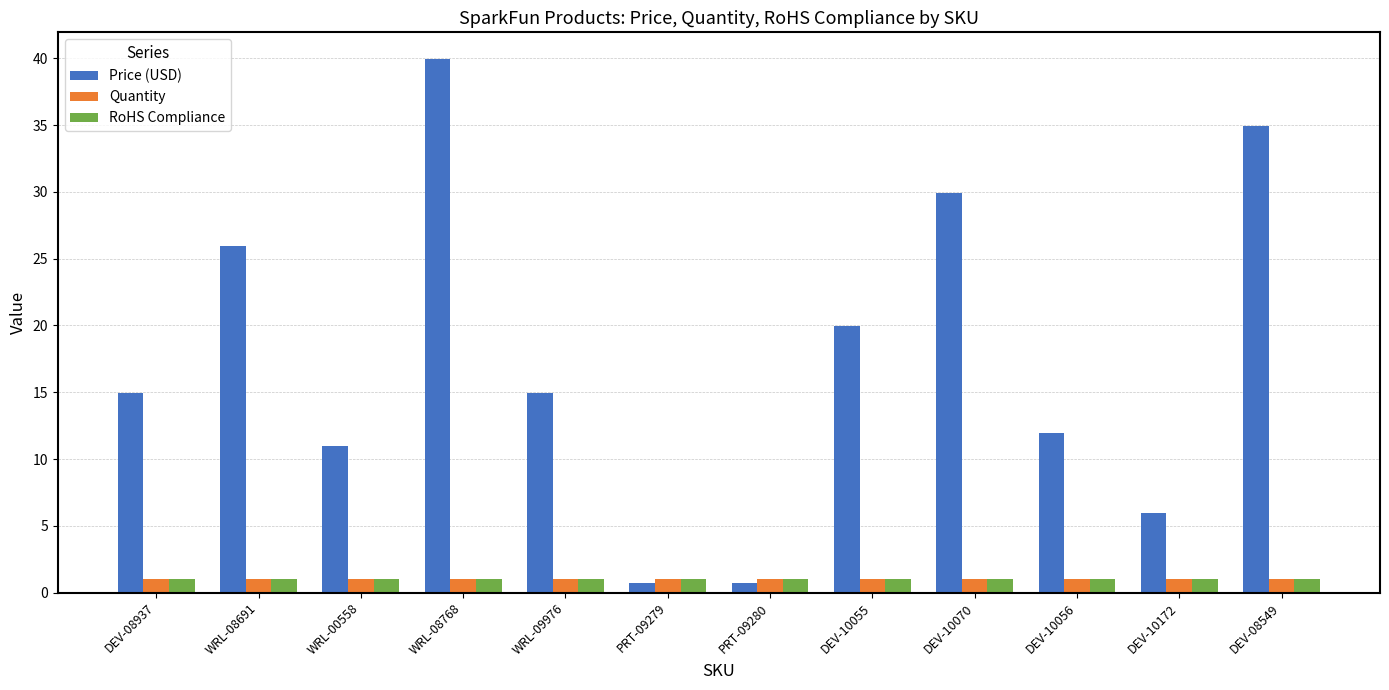

At which category is the sum across all series the highest?

WRL-08768